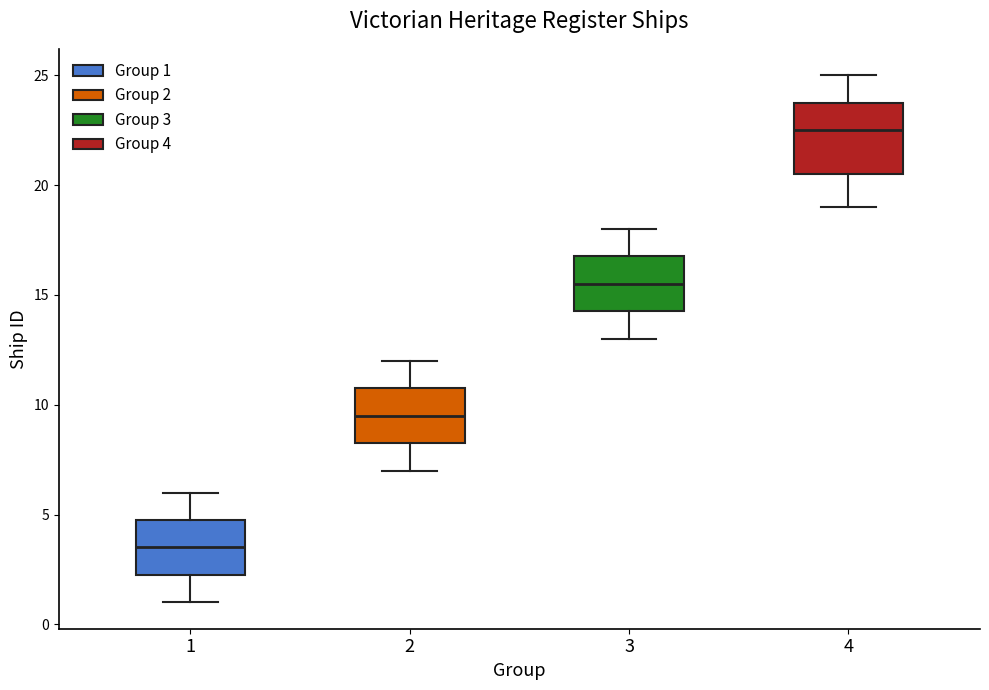

Reading left to right, transcribe this box plot: for each box, give where its median line is, the range the box spans, and where its two whiskers end, as read against the y-axis. The values are not printed on the chart, so give them approximately, as read against the axis.

1: median 3.5, box 2.5 to 5.0, whiskers 1.0 to 6.0
2: median 9.5, box 8.5 to 11.0, whiskers 7.0 to 12.0
3: median 15.5, box 14.5 to 17.0, whiskers 13.0 to 18.0
4: median 22.5, box 20.5 to 24.0, whiskers 19.0 to 25.0